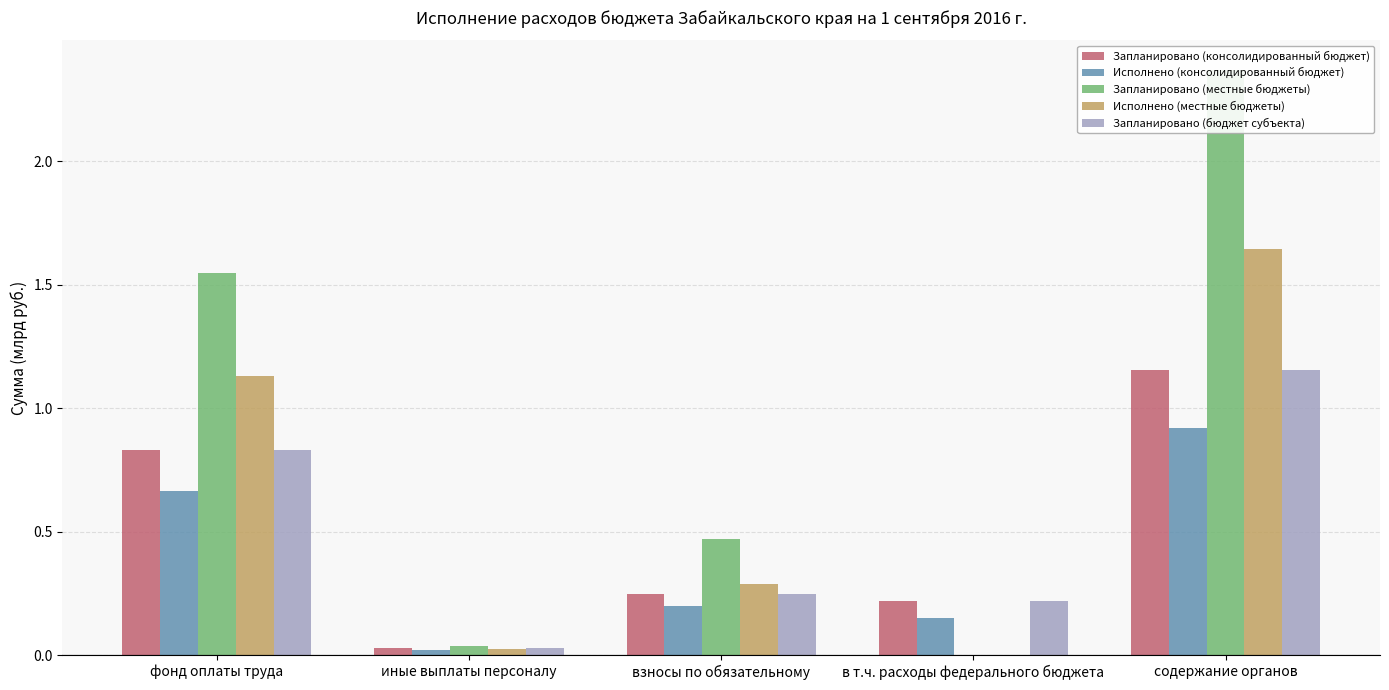

Which series has the widest spread of values?

Запланировано (местные бюджеты)